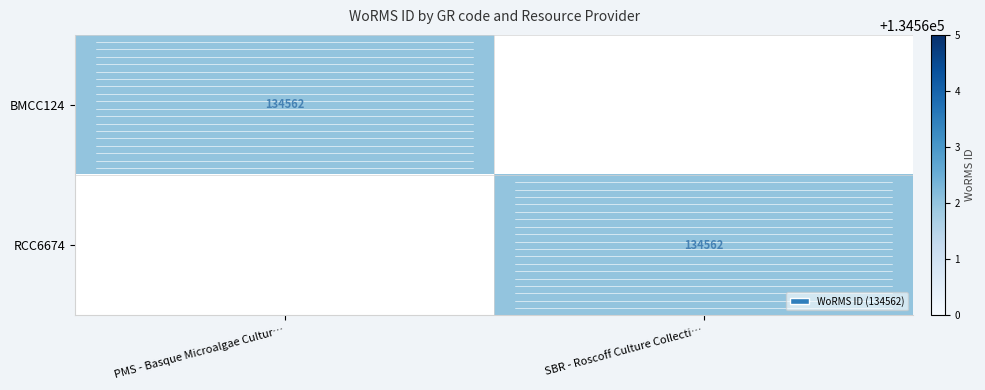

Is it true that BMCC124 equals 182208 at PMS - Basque Microalgae Cultur…?

False